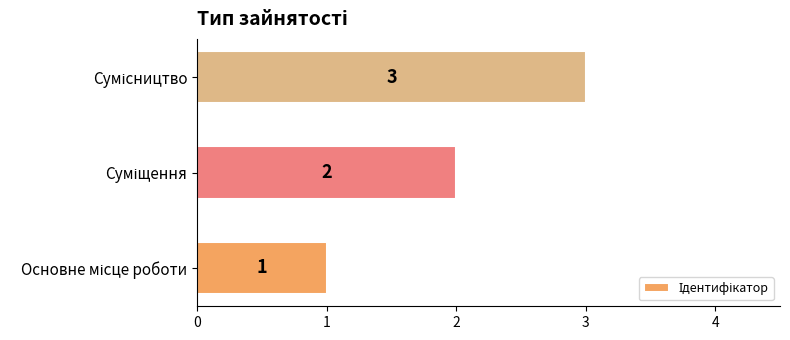

What is the sum of all values?

6